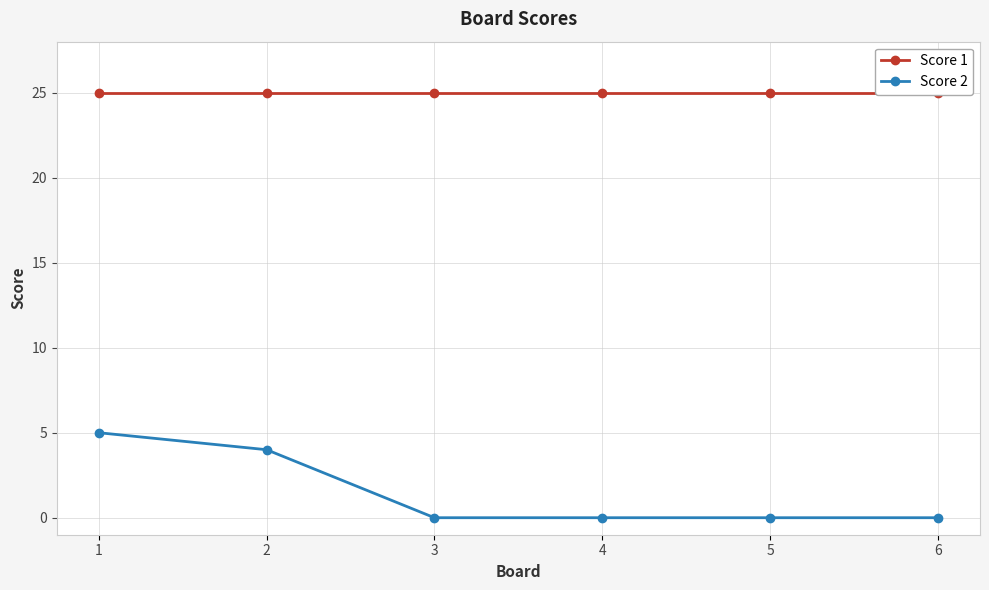

Rank the series by their maximum value, from lowest to highest.

Score 2, Score 1